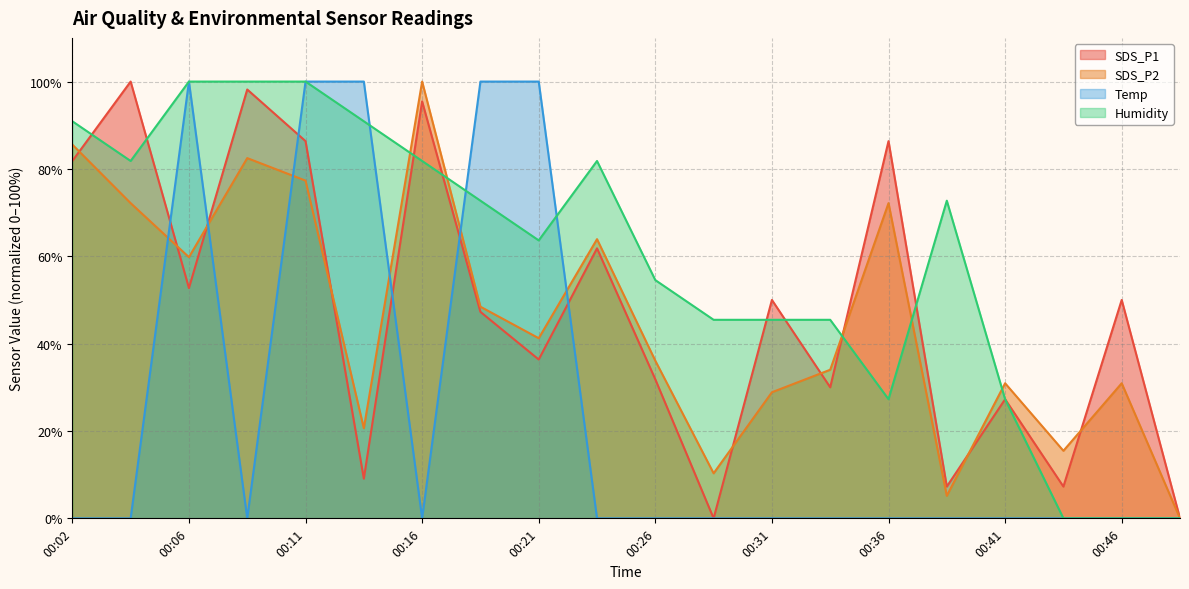

Read the SDS_P2 value at 00:31.

28.9